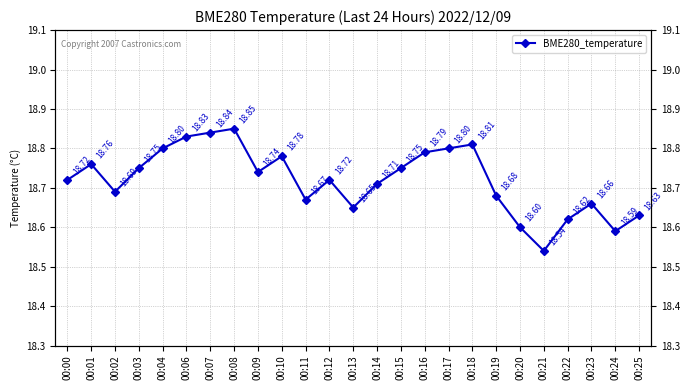

True or false: the data has more than 1 interior local peaks.

True